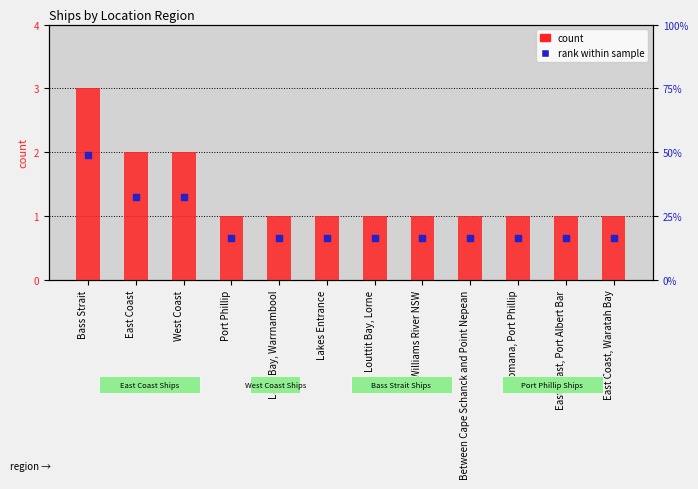

At how many categories does at least one series exceed 2?

1